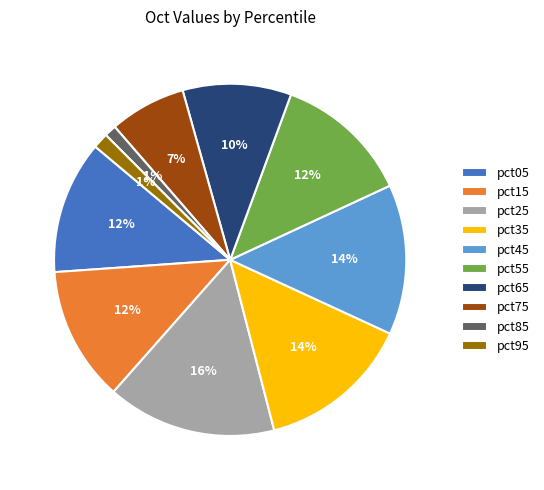

Between pct75 and pct05, which is larger?

pct05